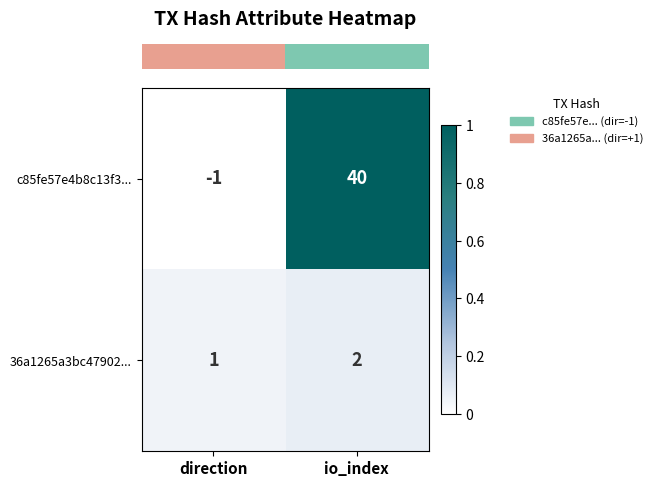

Which series has the widest spread of values?

c85fe57e4b8c13f3...